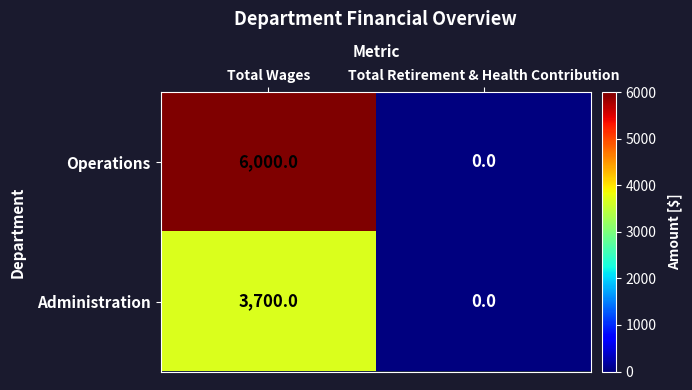

Rank the series by their average value, from lowest to highest.

Administration, Operations